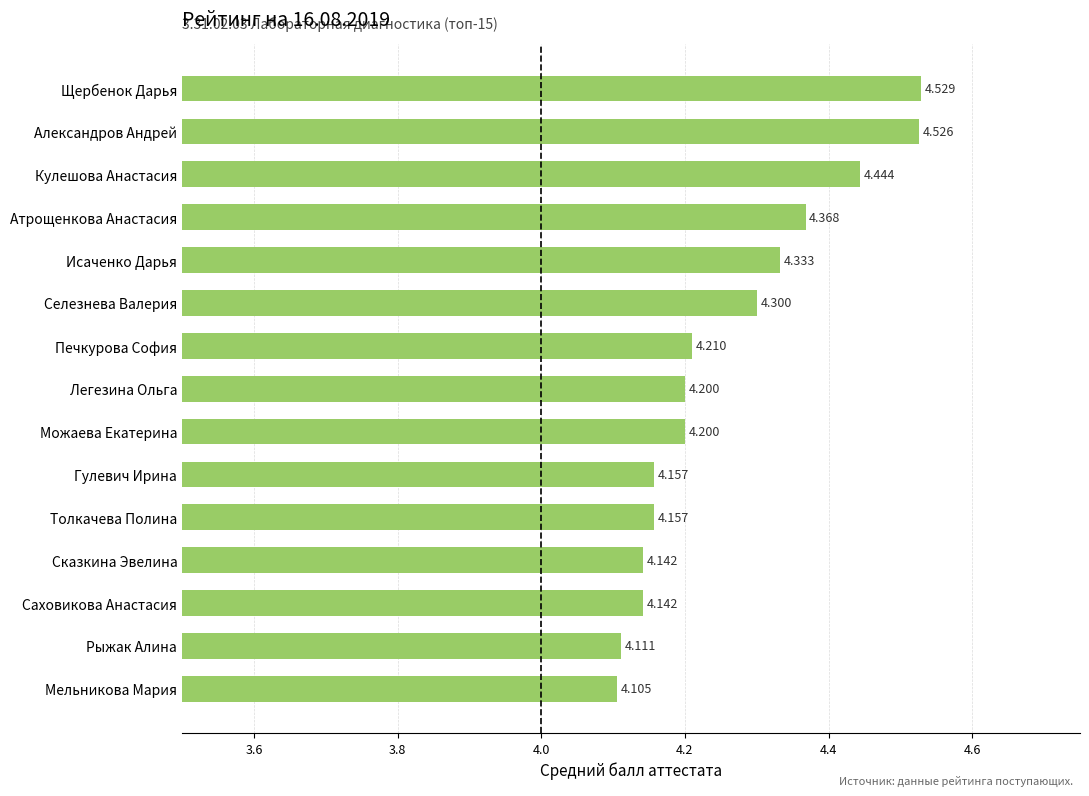

At which label is the value closest to 4?

Мельникова Мария